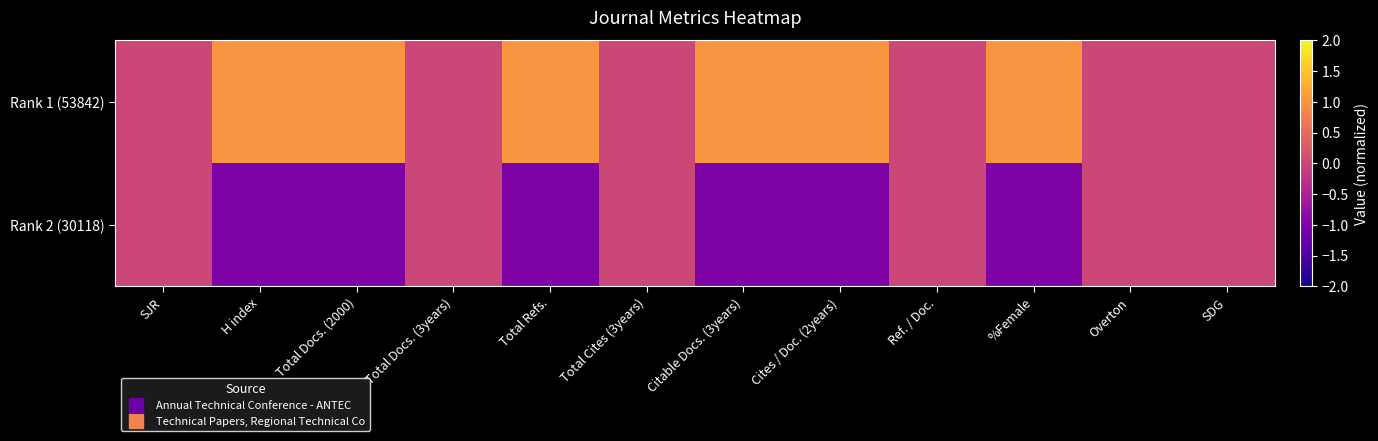

Which label corresponds to the smallest value in the chart?

H index